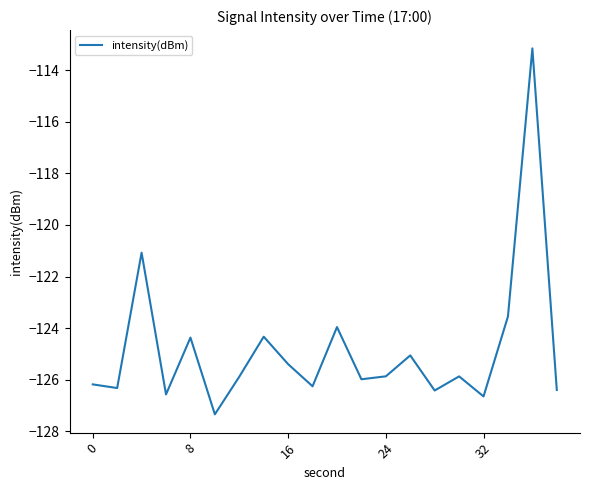

How many series are shown in this chart?

1